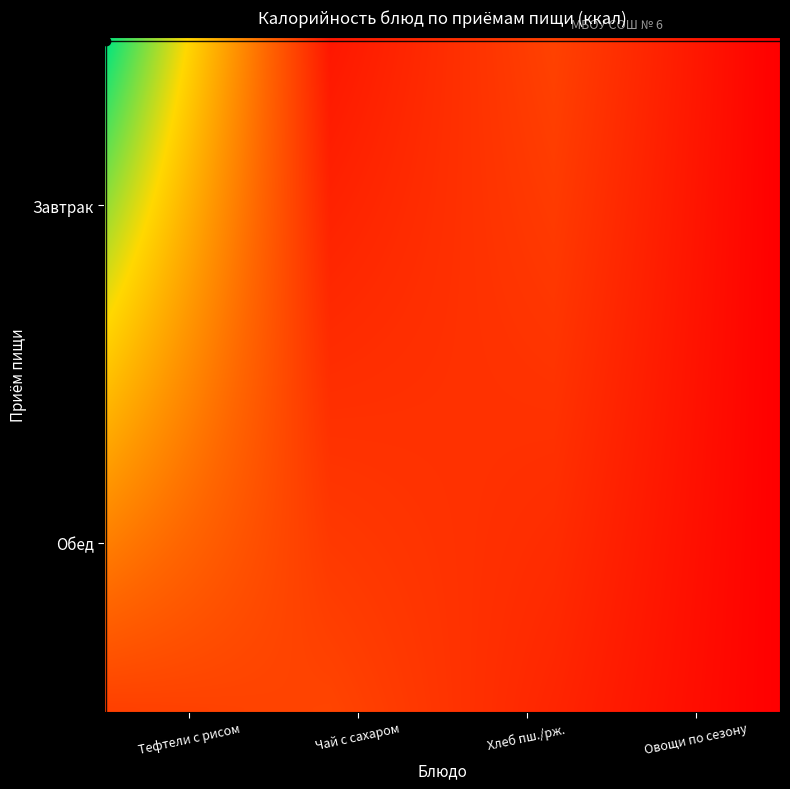

Reading right to left, list all the values displayed in this chart.

Завтрак: Овощи по сезону=7.8	Хлеб пшеничный/ржано пшеничный=122.5	Чай с сахаром=48.6	Тефтели из говядины с рисом=538.2
Обед: Овощи по сезону=7.8	Хлеб пшеничный/ржано пшеничный=72.6	Чай с сахаром=0.0	Тефтели из говядины с рисом=0.0